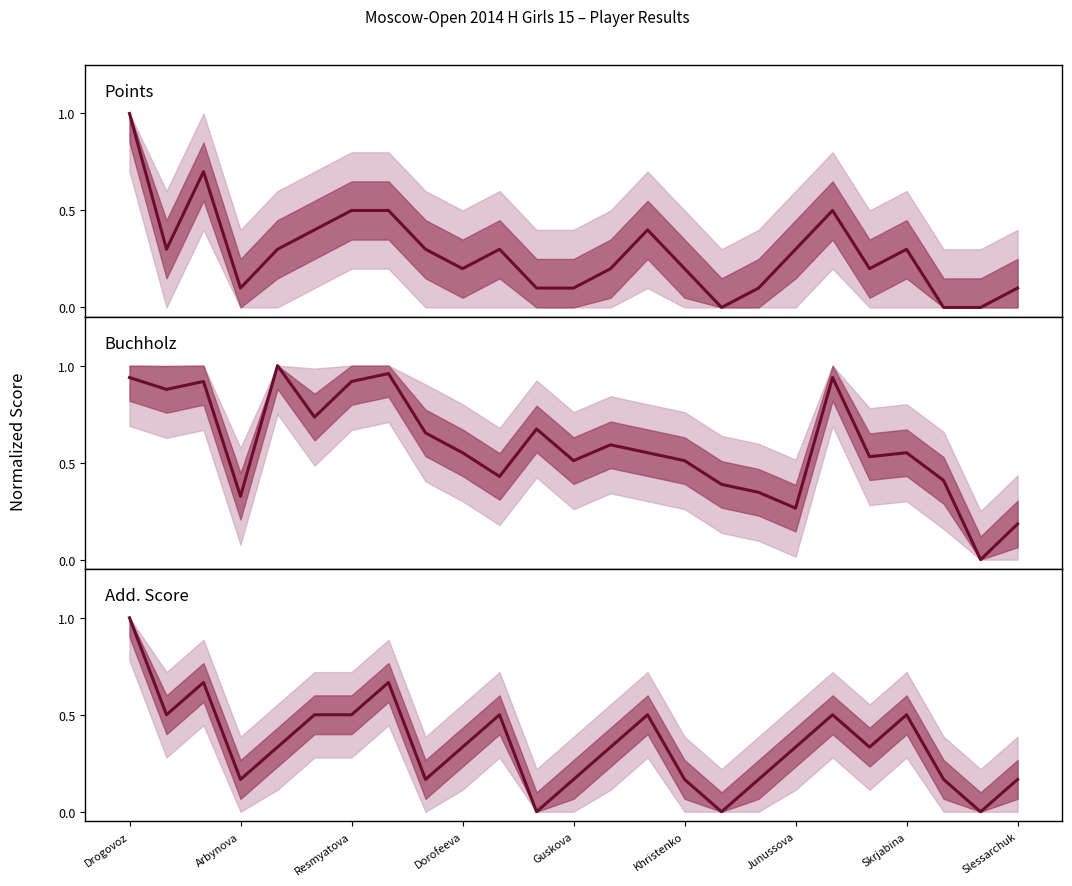

How many points are lower than both their immediate neighbors (excluding endpoints)?

7